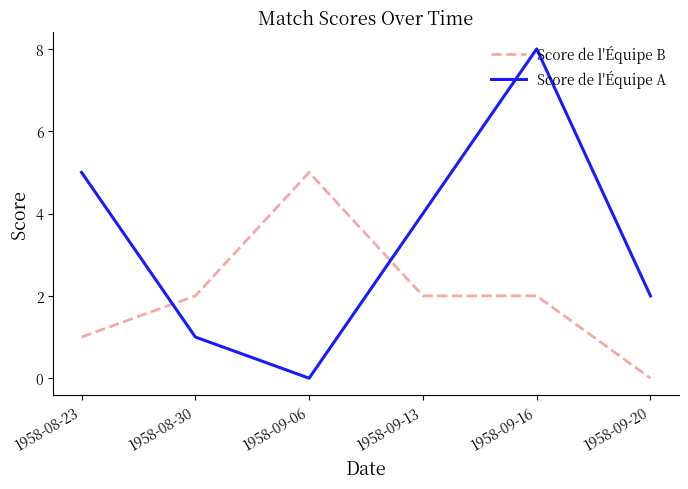

What are all the series names shown in the legend?

Score de l'Équipe B, Score de l'Équipe A